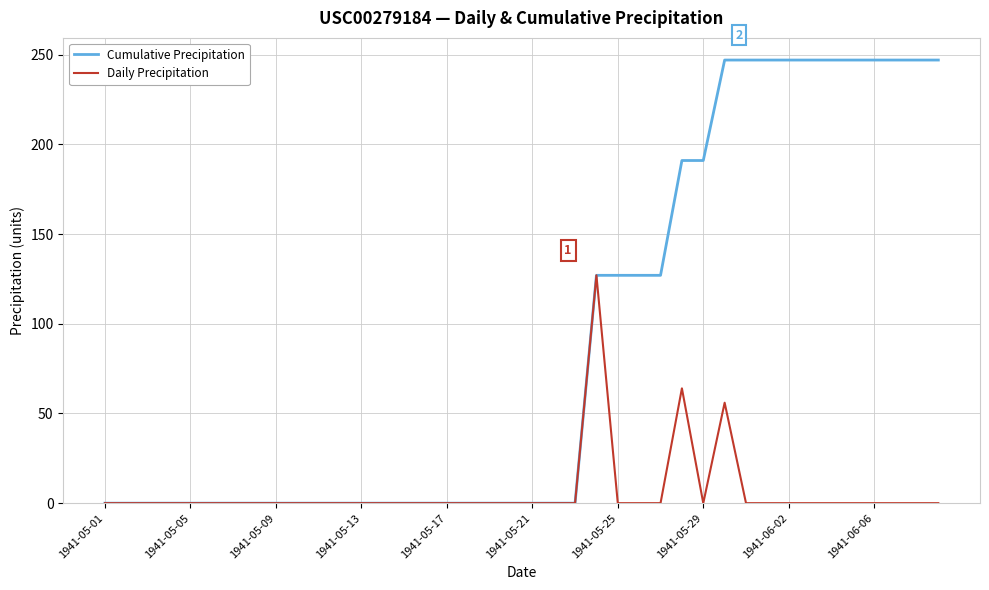

True or false: Daily Precipitation has more than 1 points higher than both neighbors.

True